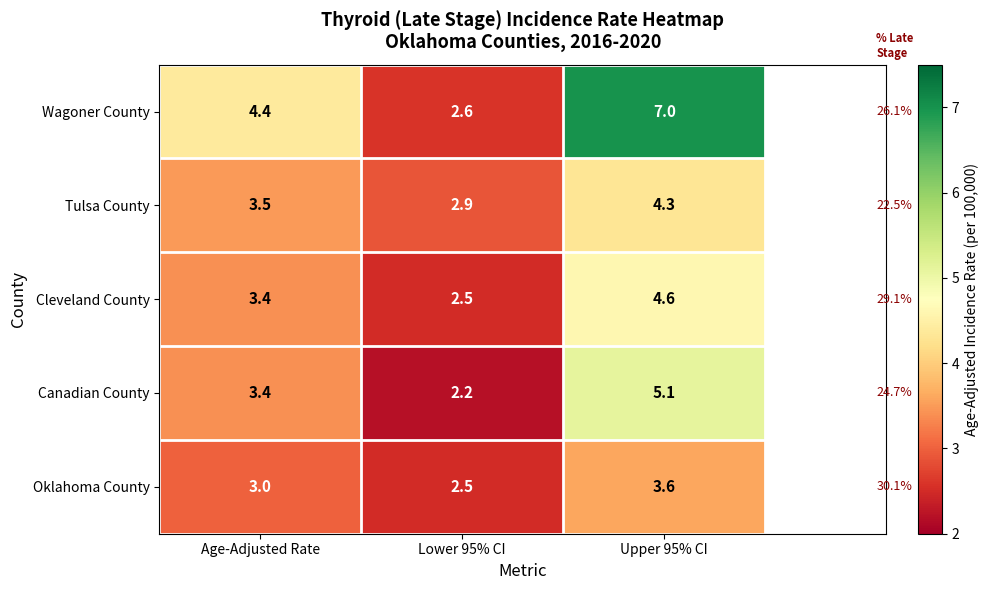

Which series has the largest total across all categories?

Wagoner County